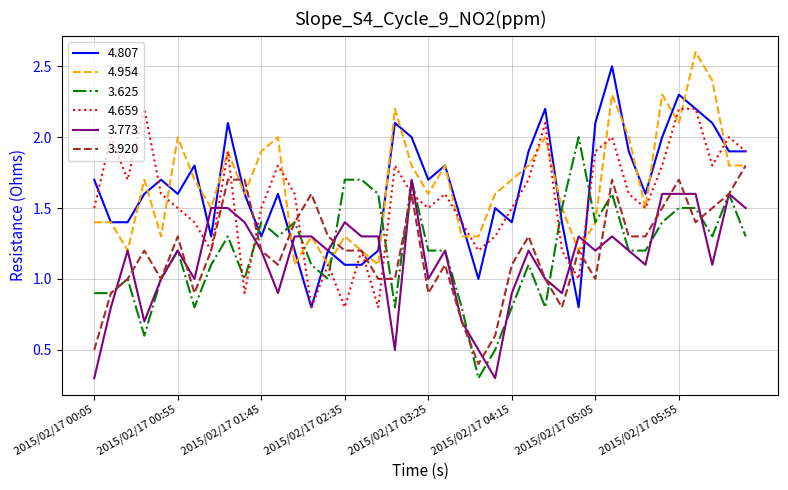

True or false: 4.807 has more than 0 interior local peaks.

True